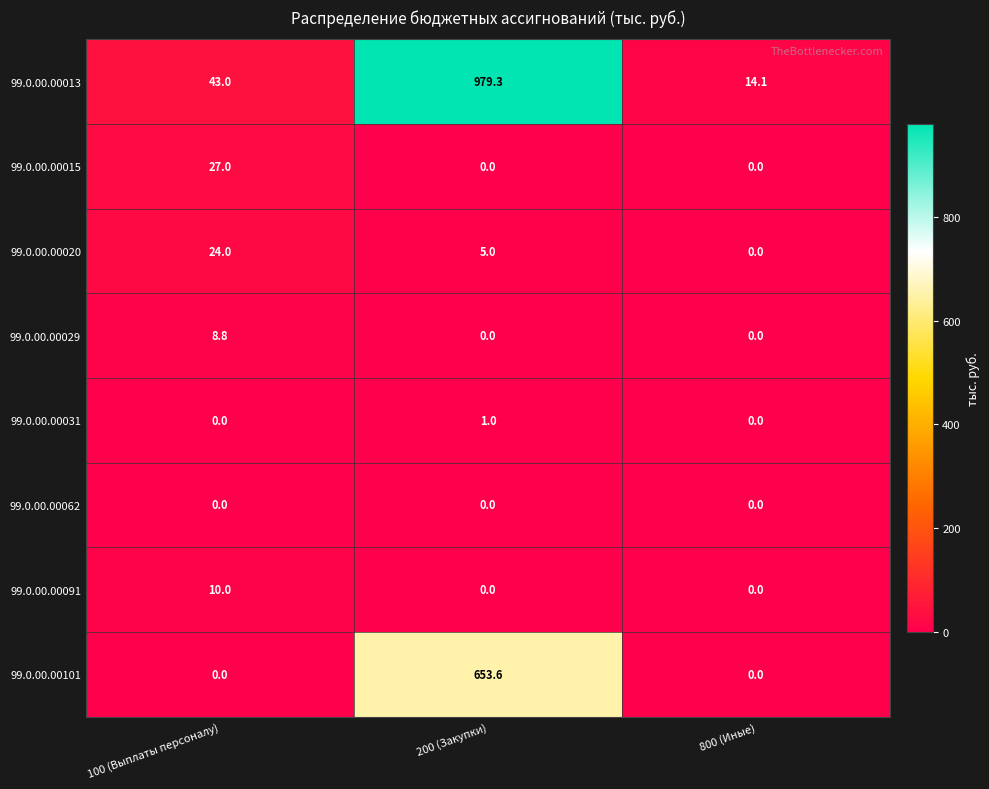

At how many categories does at least one series exceed 499?

1